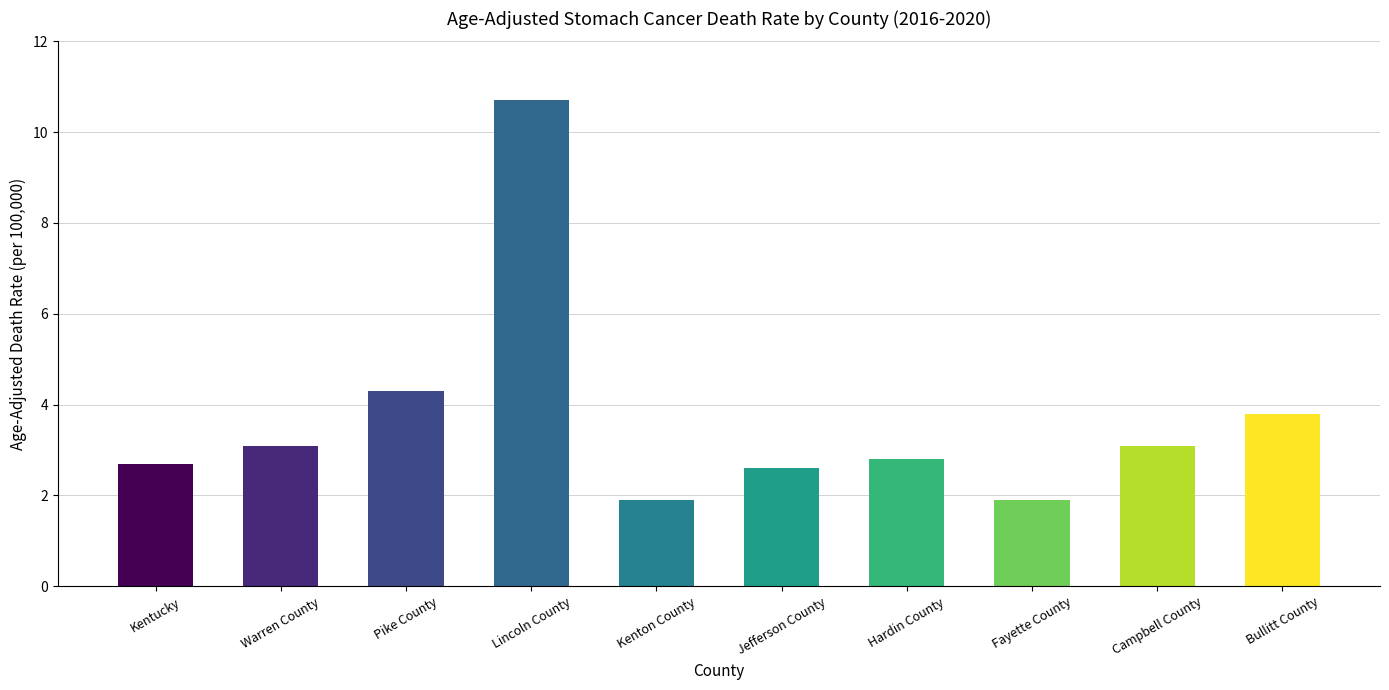

What is the ratio of the value at Hardin County to the value at Warren County?

0.9